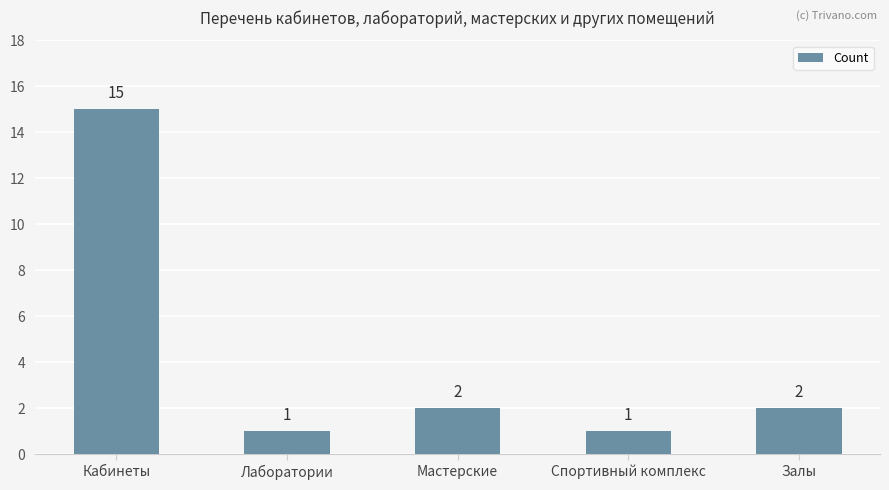

What is the difference between the values at Кабинеты and Лаборатории?

14